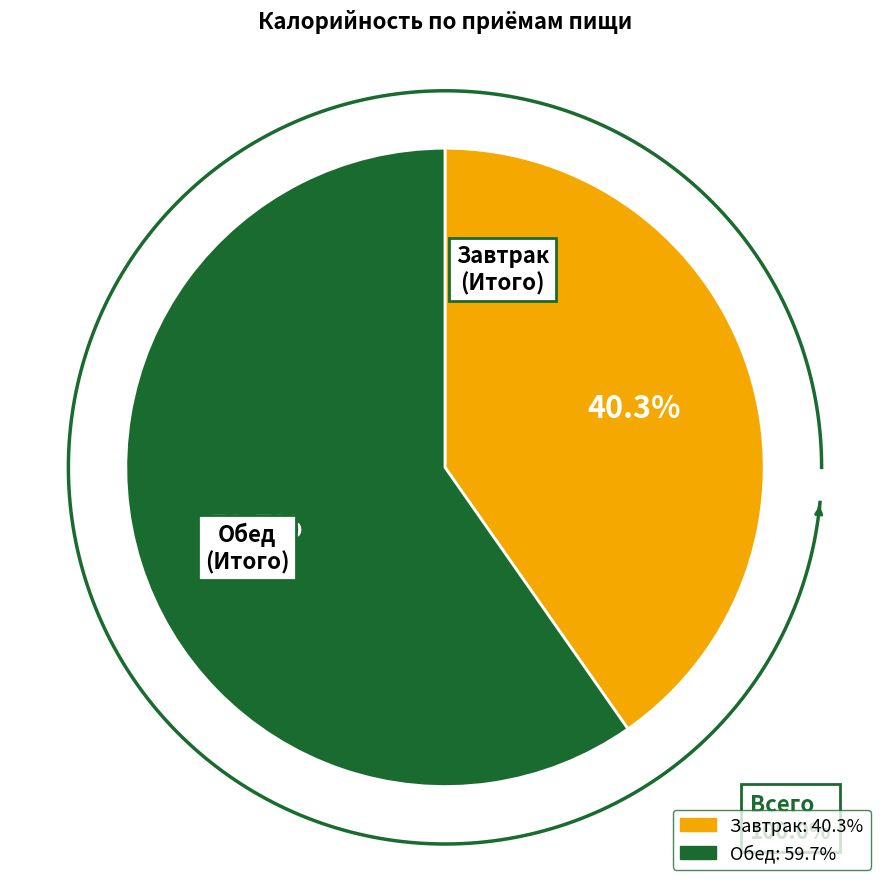

Is the sum of Обед (Итого) and Завтрак (Итого) greater than half?

Yes